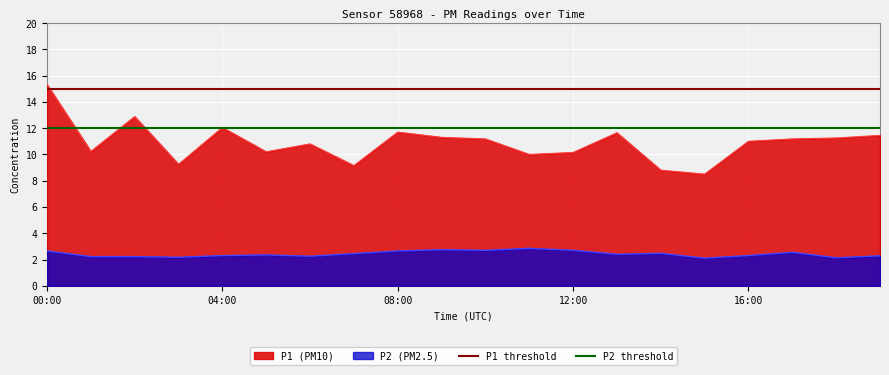

What is the sum of the P2 threshold values at 00:00 and 04:00?

24